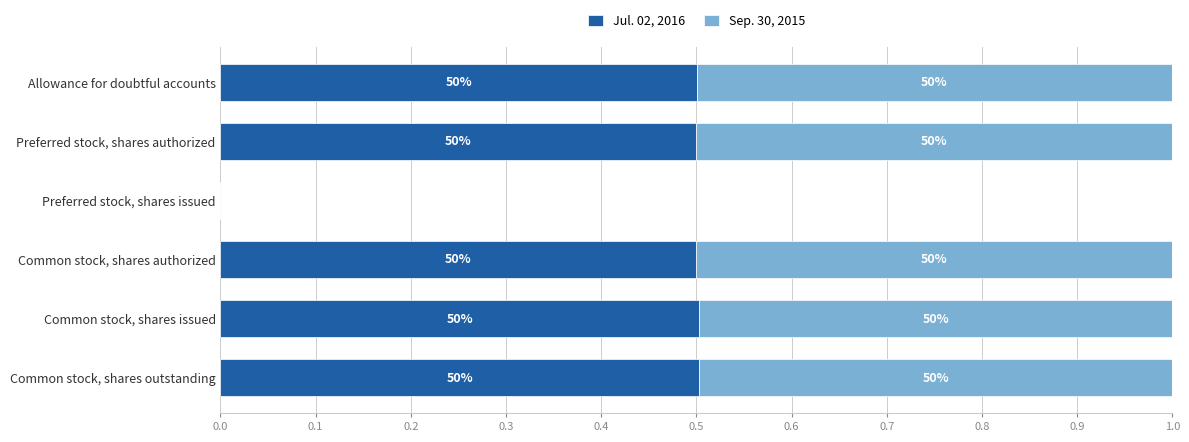

What are all the series names shown in the legend?

Jul. 02, 2016, Sep. 30, 2015